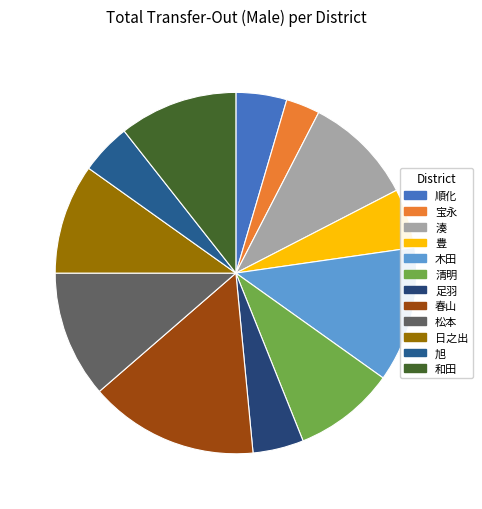

Approximately how many times larger is the value at 清明 compared to 足羽?

2.0